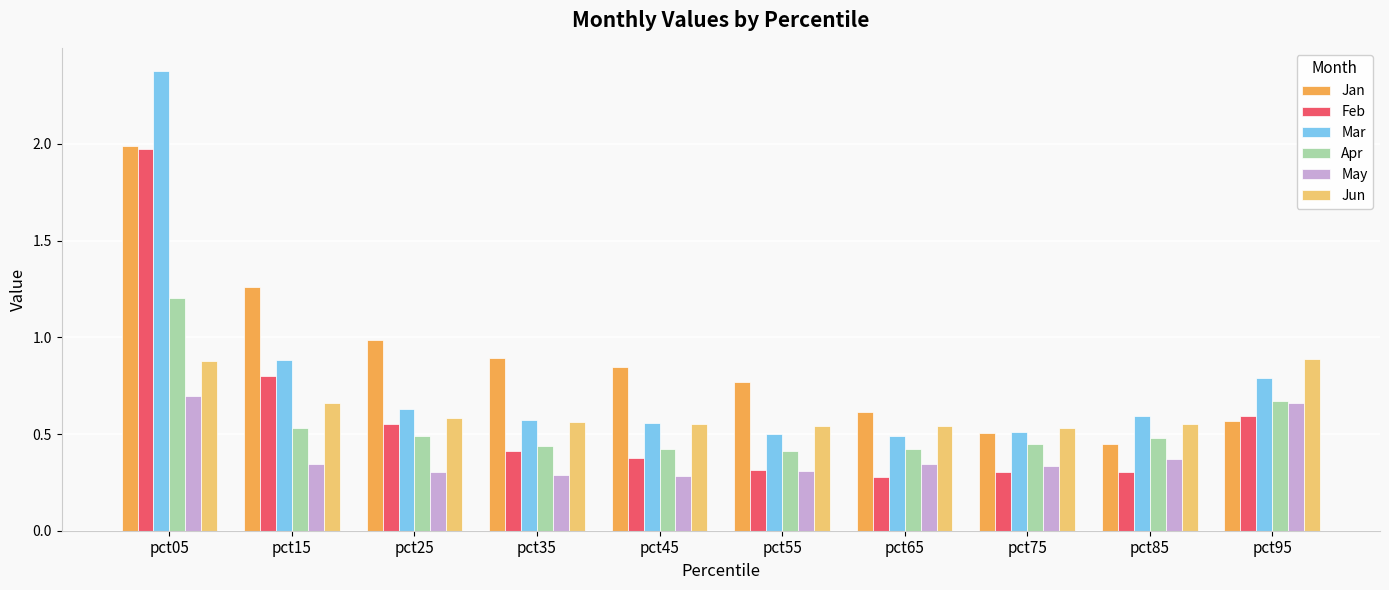

Which series has the largest range (max minus min)?

Mar